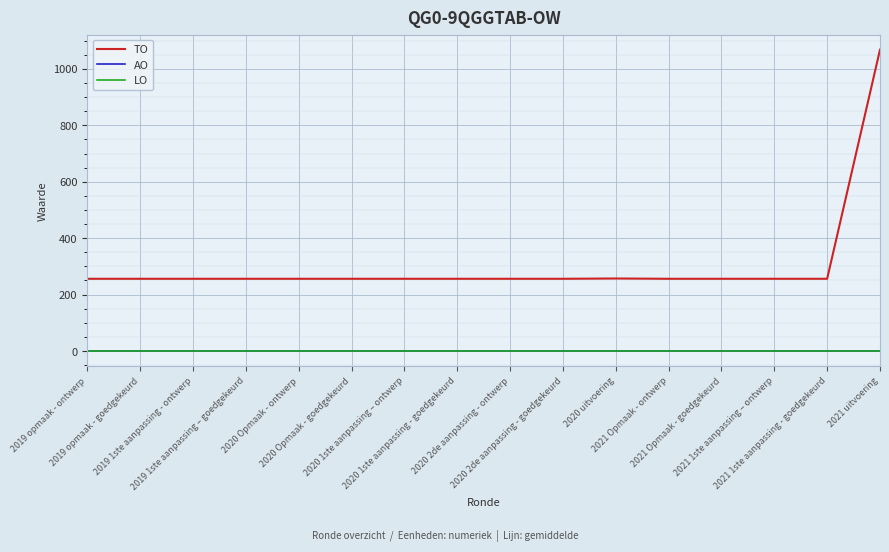

Is this an area chart (filled region under the line)?

No